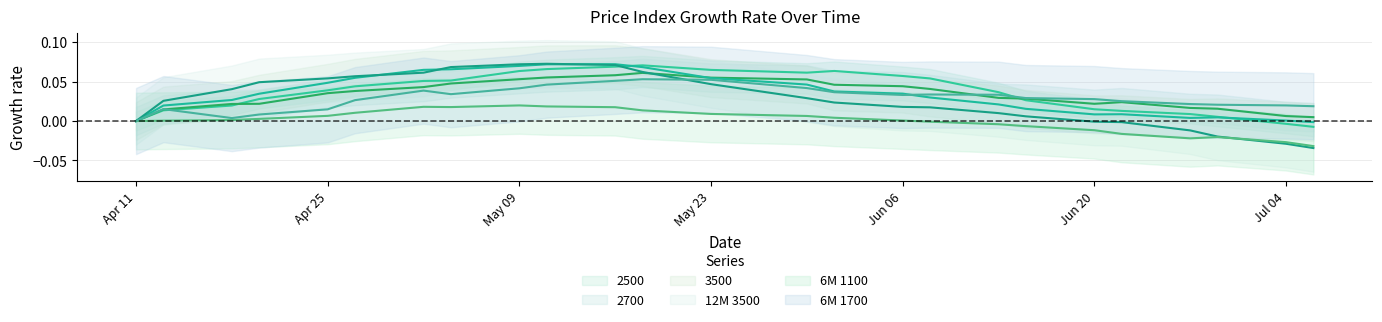

How many negative values does the 3500 series have?

1